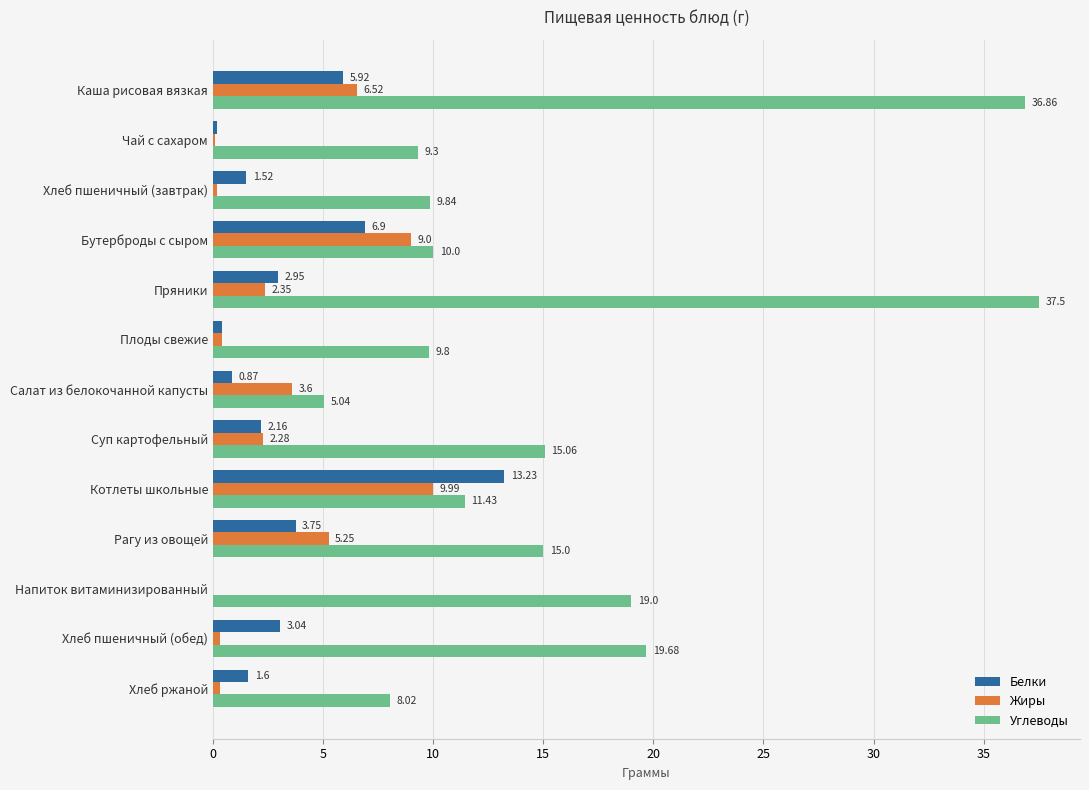

Which label corresponds to the largest value in the chart?

Пряники